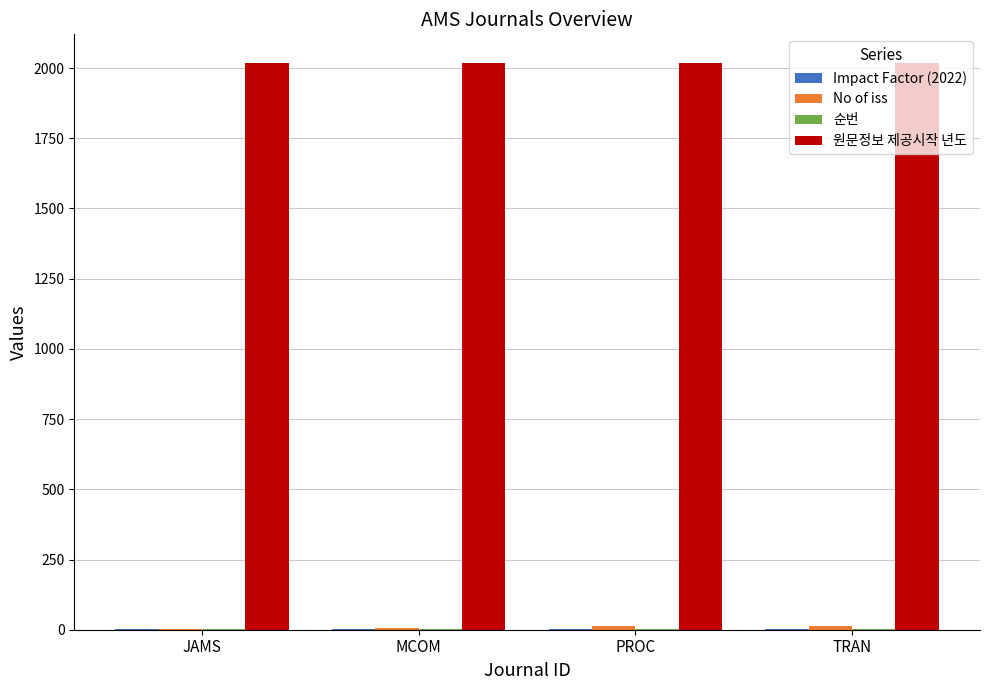

Which series has the largest total across all categories?

원문정보 제공시작 년도